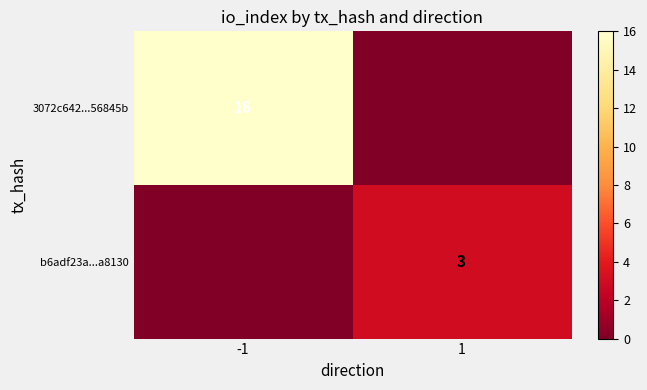

The value of 3072c642...56845b at -1 is 25. True or false?

False